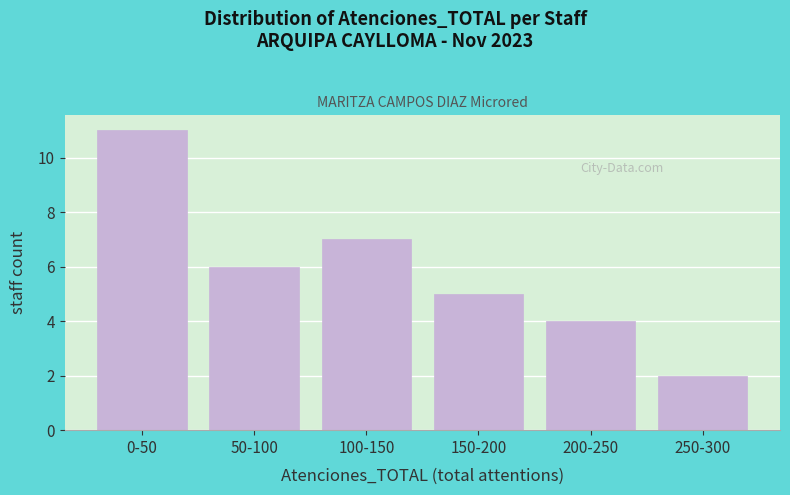

Reading left to right, list all the values displayed in this chart.

11	6	7	5	4	2